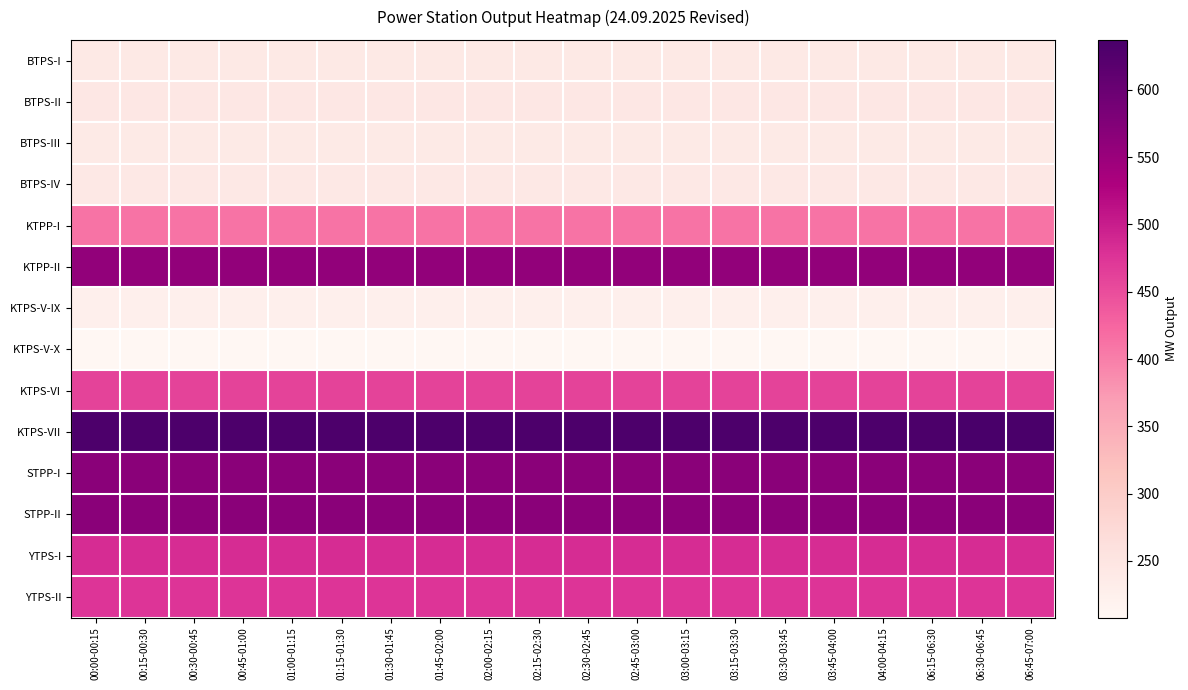

Reading right to left, list all the values displayed in this chart.

BTPS-I: 06:45-07:00=241.5	06:30-06:45=241.5	06:15-06:30=241.5	04:00-04:15=241.5	03:45-04:00=241.5	03:30-03:45=241.5	03:15-03:30=241.5	03:00-03:15=241.5	02:45-03:00=241.5	02:30-02:45=241.5	02:15-02:30=241.5	02:00-02:15=241.5	01:45-02:00=241.5	01:30-01:45=241.5	01:15-01:30=241.5	01:00-01:15=241.5	00:45-01:00=241.5	00:30-00:45=241.5	00:15-00:30=241.5	00:00-00:15=241.5
BTPS-II: 06:45-07:00=243.8	06:30-06:45=243.8	06:15-06:30=243.8	04:00-04:15=243.8	03:45-04:00=243.8	03:30-03:45=243.8	03:15-03:30=243.8	03:00-03:15=243.8	02:45-03:00=243.8	02:30-02:45=243.8	02:15-02:30=243.8	02:00-02:15=243.8	01:45-02:00=243.8	01:30-01:45=243.8	01:15-01:30=243.8	01:00-01:15=243.8	00:45-01:00=243.8	00:30-00:45=243.8	00:15-00:30=243.8	00:00-00:15=243.8
BTPS-III: 06:45-07:00=238.2	06:30-06:45=238.2	06:15-06:30=238.2	04:00-04:15=238.2	03:45-04:00=238.2	03:30-03:45=238.2	03:15-03:30=238.2	03:00-03:15=238.2	02:45-03:00=238.2	02:30-02:45=238.2	02:15-02:30=238.2	02:00-02:15=238.2	01:45-02:00=238.2	01:30-01:45=238.2	01:15-01:30=238.2	01:00-01:15=238.2	00:45-01:00=238.2	00:30-00:45=238.2	00:15-00:30=238.2	00:00-00:15=238.2
BTPS-IV: 06:45-07:00=241.9	06:30-06:45=241.9	06:15-06:30=241.9	04:00-04:15=241.9	03:45-04:00=241.9	03:30-03:45=241.9	03:15-03:30=241.9	03:00-03:15=241.9	02:45-03:00=241.9	02:30-02:45=241.9	02:15-02:30=241.9	02:00-02:15=241.9	01:45-02:00=241.9	01:30-01:45=241.9	01:15-01:30=241.9	01:00-01:15=241.9	00:45-01:00=241.9	00:30-00:45=241.9	00:15-00:30=241.9	00:00-00:15=241.9
KTPP-I: 06:45-07:00=411.0	06:30-06:45=411.0	06:15-06:30=411.0	04:00-04:15=411.0	03:45-04:00=411.0	03:30-03:45=411.0	03:15-03:30=411.0	03:00-03:15=411.0	02:45-03:00=411.0	02:30-02:45=411.0	02:15-02:30=411.0	02:00-02:15=411.0	01:45-02:00=411.0	01:30-01:45=411.0	01:15-01:30=411.0	01:00-01:15=411.0	00:45-01:00=411.0	00:30-00:45=411.0	00:15-00:30=411.0	00:00-00:15=411.0
KTPP-II: 06:45-07:00=557.0	06:30-06:45=557.0	06:15-06:30=557.0	04:00-04:15=557.0	03:45-04:00=557.0	03:30-03:45=557.0	03:15-03:30=557.0	03:00-03:15=557.0	02:45-03:00=557.0	02:30-02:45=557.0	02:15-02:30=557.0	02:00-02:15=557.0	01:45-02:00=557.0	01:30-01:45=557.0	01:15-01:30=557.0	01:00-01:15=557.0	00:45-01:00=557.0	00:30-00:45=557.0	00:15-00:30=557.0	00:00-00:15=557.0
KTPS-V-IX: 06:45-07:00=226.0	06:30-06:45=226.0	06:15-06:30=226.0	04:00-04:15=226.0	03:45-04:00=226.0	03:30-03:45=226.0	03:15-03:30=226.0	03:00-03:15=226.0	02:45-03:00=226.0	02:30-02:45=226.0	02:15-02:30=226.0	02:00-02:15=226.0	01:45-02:00=226.0	01:30-01:45=226.0	01:15-01:30=226.0	01:00-01:15=226.0	00:45-01:00=226.0	00:30-00:45=226.0	00:15-00:30=226.0	00:00-00:15=226.0
KTPS-V-X: 06:45-07:00=208.0	06:30-06:45=208.0	06:15-06:30=208.0	04:00-04:15=208.0	03:45-04:00=208.0	03:30-03:45=208.0	03:15-03:30=208.0	03:00-03:15=208.0	02:45-03:00=208.0	02:30-02:45=208.0	02:15-02:30=208.0	02:00-02:15=208.0	01:45-02:00=208.0	01:30-01:45=208.0	01:15-01:30=208.0	01:00-01:15=208.0	00:45-01:00=208.0	00:30-00:45=208.0	00:15-00:30=208.0	00:00-00:15=208.0
KTPS-VI: 06:45-07:00=460.0	06:30-06:45=460.0	06:15-06:30=460.0	04:00-04:15=460.0	03:45-04:00=460.0	03:30-03:45=460.0	03:15-03:30=460.0	03:00-03:15=460.0	02:45-03:00=460.0	02:30-02:45=460.0	02:15-02:30=460.0	02:00-02:15=460.0	01:45-02:00=460.0	01:30-01:45=460.0	01:15-01:30=460.0	01:00-01:15=460.0	00:45-01:00=460.0	00:30-00:45=460.0	00:15-00:30=460.0	00:00-00:15=460.0
KTPS-VII: 06:45-07:00=635.0	06:30-06:45=637.0	06:15-06:30=633.0	04:00-04:15=631.0	03:45-04:00=631.0	03:30-03:45=631.0	03:15-03:30=631.0	03:00-03:15=631.0	02:45-03:00=631.0	02:30-02:45=631.0	02:15-02:30=631.0	02:00-02:15=631.0	01:45-02:00=631.0	01:30-01:45=631.0	01:15-01:30=631.0	01:00-01:15=631.0	00:45-01:00=631.0	00:30-00:45=631.0	00:15-00:30=631.0	00:00-00:15=631.0
STPP-I: 06:45-07:00=565.5	06:30-06:45=565.5	06:15-06:30=565.5	04:00-04:15=565.5	03:45-04:00=565.5	03:30-03:45=565.5	03:15-03:30=565.5	03:00-03:15=565.5	02:45-03:00=565.5	02:30-02:45=565.5	02:15-02:30=565.5	02:00-02:15=565.5	01:45-02:00=565.5	01:30-01:45=565.5	01:15-01:30=565.5	01:00-01:15=565.5	00:45-01:00=565.5	00:30-00:45=565.5	00:15-00:30=565.5	00:00-00:15=565.5
STPP-II: 06:45-07:00=565.5	06:30-06:45=565.5	06:15-06:30=565.5	04:00-04:15=565.5	03:45-04:00=565.5	03:30-03:45=565.5	03:15-03:30=565.5	03:00-03:15=565.5	02:45-03:00=565.5	02:30-02:45=565.5	02:15-02:30=565.5	02:00-02:15=565.5	01:45-02:00=565.5	01:30-01:45=565.5	01:15-01:30=565.5	01:00-01:15=565.5	00:45-01:00=565.5	00:30-00:45=565.5	00:15-00:30=565.5	00:00-00:15=565.5
YTPS-I: 06:45-07:00=483.5	06:30-06:45=483.5	06:15-06:30=483.5	04:00-04:15=483.5	03:45-04:00=483.5	03:30-03:45=483.5	03:15-03:30=483.5	03:00-03:15=483.5	02:45-03:00=483.5	02:30-02:45=483.5	02:15-02:30=483.5	02:00-02:15=483.5	01:45-02:00=483.5	01:30-01:45=483.5	01:15-01:30=483.5	01:00-01:15=483.5	00:45-01:00=483.5	00:30-00:45=483.5	00:15-00:30=483.5	00:00-00:15=483.5
YTPS-II: 06:45-07:00=476.1	06:30-06:45=476.1	06:15-06:30=476.1	04:00-04:15=476.1	03:45-04:00=476.1	03:30-03:45=476.1	03:15-03:30=476.1	03:00-03:15=476.1	02:45-03:00=476.1	02:30-02:45=476.1	02:15-02:30=476.1	02:00-02:15=476.1	01:45-02:00=476.1	01:30-01:45=476.1	01:15-01:30=476.1	01:00-01:15=476.1	00:45-01:00=476.1	00:30-00:45=476.1	00:15-00:30=476.1	00:00-00:15=476.1